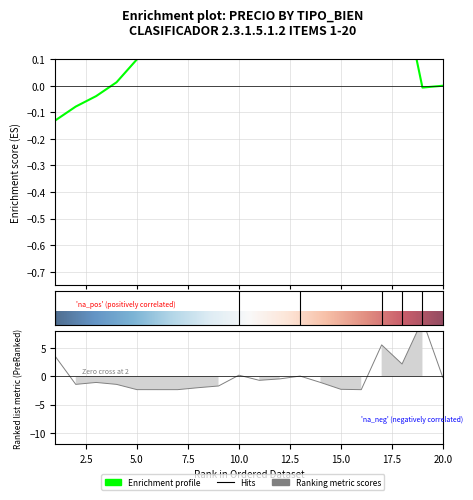

What is the sum of the values at 19 and 8?

8.0